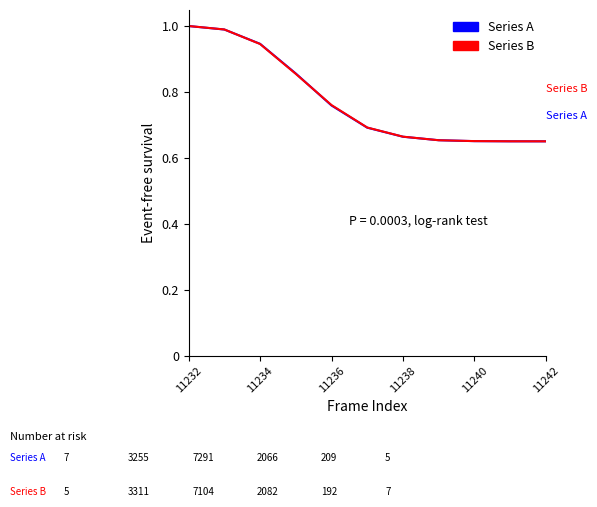

Which series has the largest range (max minus min)?

Series B